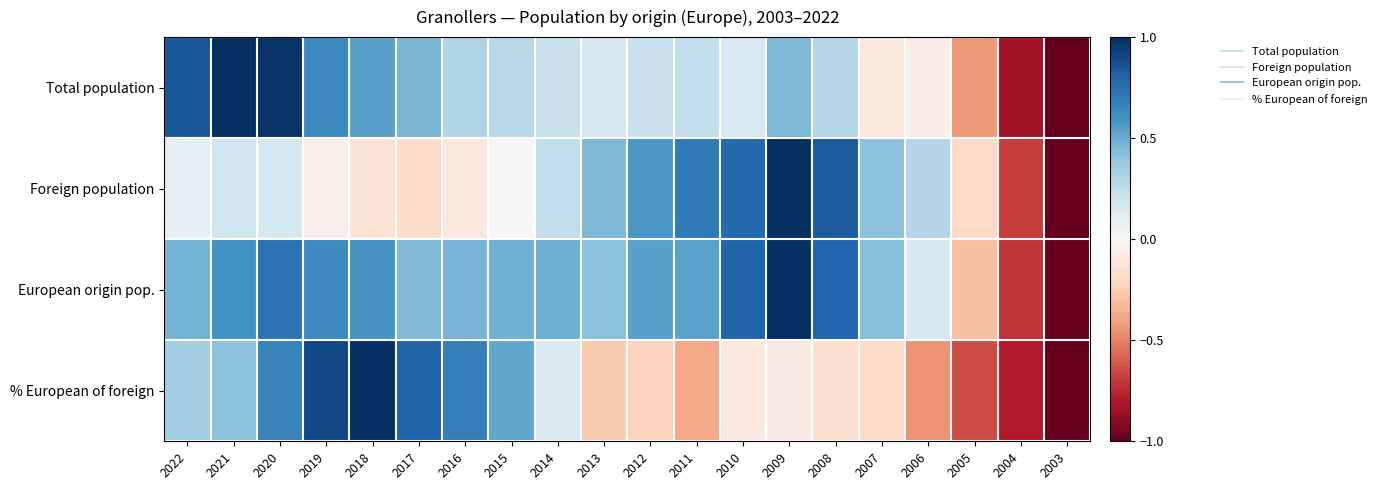

Reading left to right, extract all data points from this chart.

Total population: 2022=0.9	2021=1.0	2020=1.0	2019=0.6	2018=0.5	2017=0.5	2016=0.3	2015=0.3	2014=0.2	2013=0.2	2012=0.2	2011=0.2	2010=0.2	2009=0.4	2008=0.3	2007=-0.1	2006=-0.1	2005=-0.4	2004=-0.8	2003=-1.0
Foreign population: 2022=0.1	2021=0.2	2020=0.2	2019=-0.1	2018=-0.1	2017=-0.2	2016=-0.1	2015=0.0	2014=0.2	2013=0.5	2012=0.6	2011=0.7	2010=0.8	2009=1.0	2008=0.8	2007=0.4	2006=0.3	2005=-0.2	2004=-0.7	2003=-1.0
European origin pop.: 2022=0.5	2021=0.6	2020=0.7	2019=0.6	2018=0.6	2017=0.4	2016=0.5	2015=0.5	2014=0.5	2013=0.4	2012=0.5	2011=0.5	2010=0.8	2009=1.0	2008=0.8	2007=0.4	2006=0.2	2005=-0.3	2004=-0.7	2003=-1.0
% European of foreign: 2022=0.3	2021=0.4	2020=0.7	2019=0.9	2018=1.0	2017=0.8	2016=0.7	2015=0.5	2014=0.1	2013=-0.3	2012=-0.2	2011=-0.4	2010=-0.1	2009=-0.1	2008=-0.2	2007=-0.2	2006=-0.5	2005=-0.7	2004=-0.8	2003=-1.0